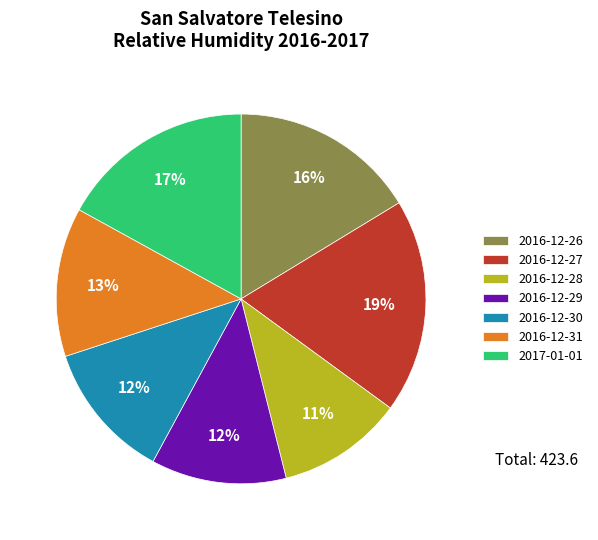

To the nearest percent, what is the combined percentage of 2016-12-29 and 2016-12-31?

25%